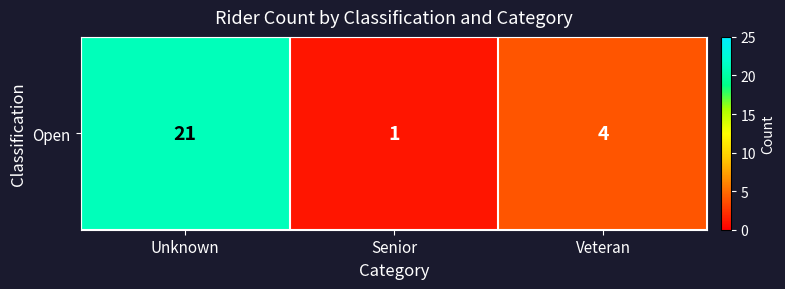

What is the smallest value displayed?

1